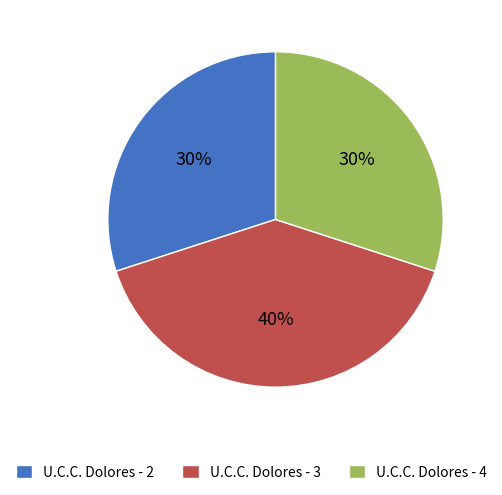

To the nearest percent, what is the difference between the largest and smallest slice percentages?

10%